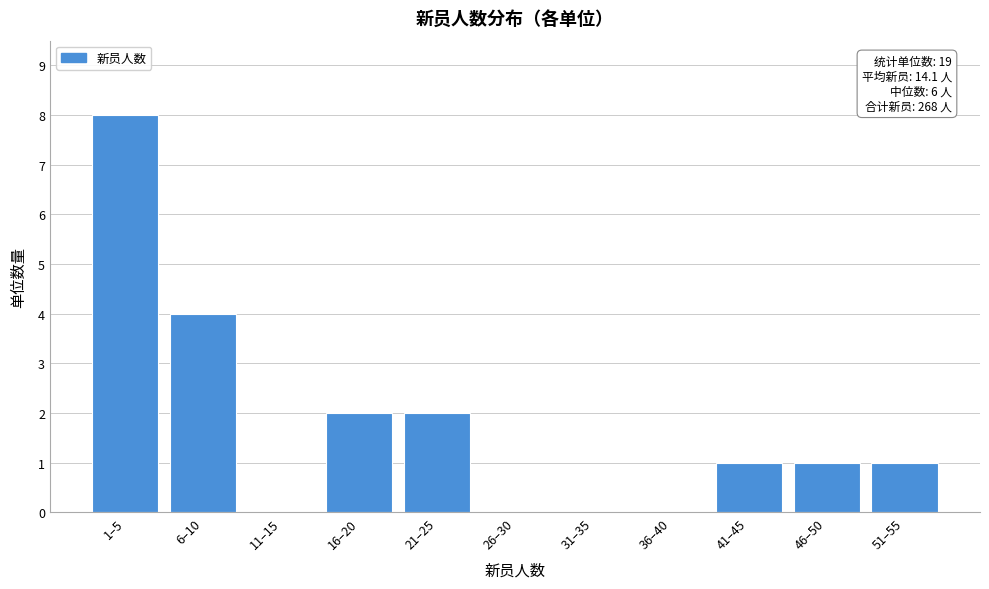

Reading left to right, extract all data points from this chart.

1–5=8	6–10=4	11–15=0	16–20=2	21–25=2	26–30=0	31–35=0	36–40=0	41–45=1	46–50=1	51–55=1